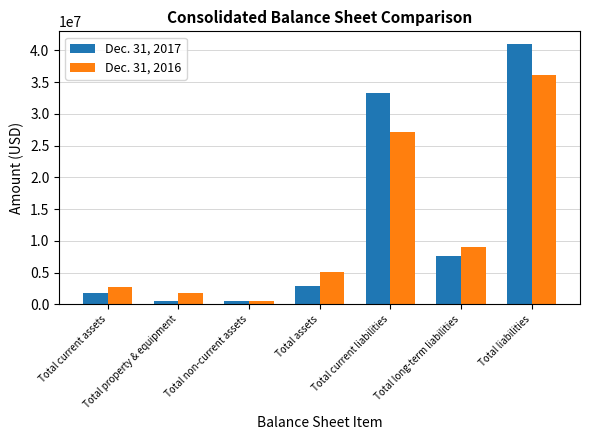

How many data points in Dec. 31, 2016 are less than 5083665?

3